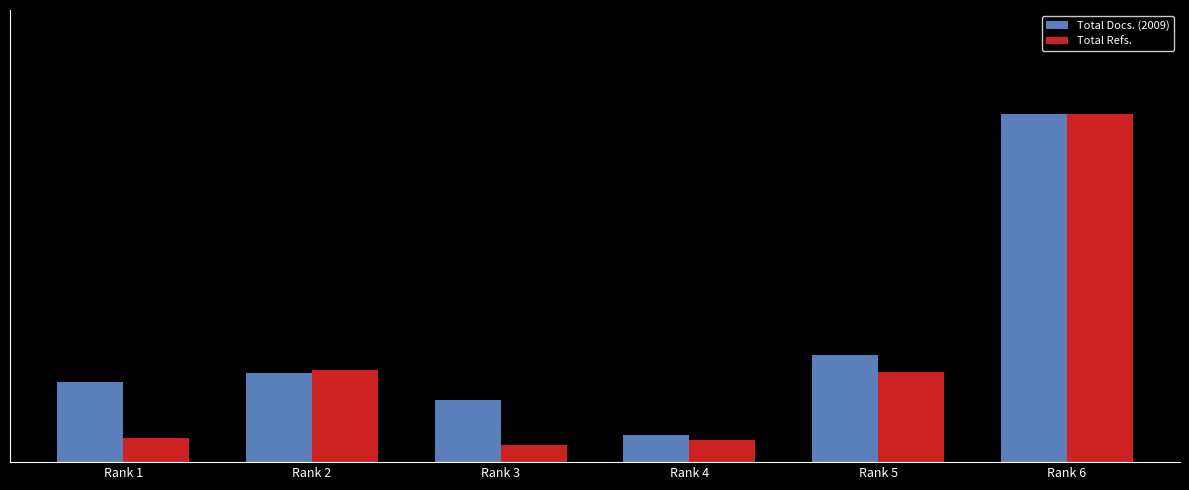

Which category has the lowest value across all series?

Rank 3